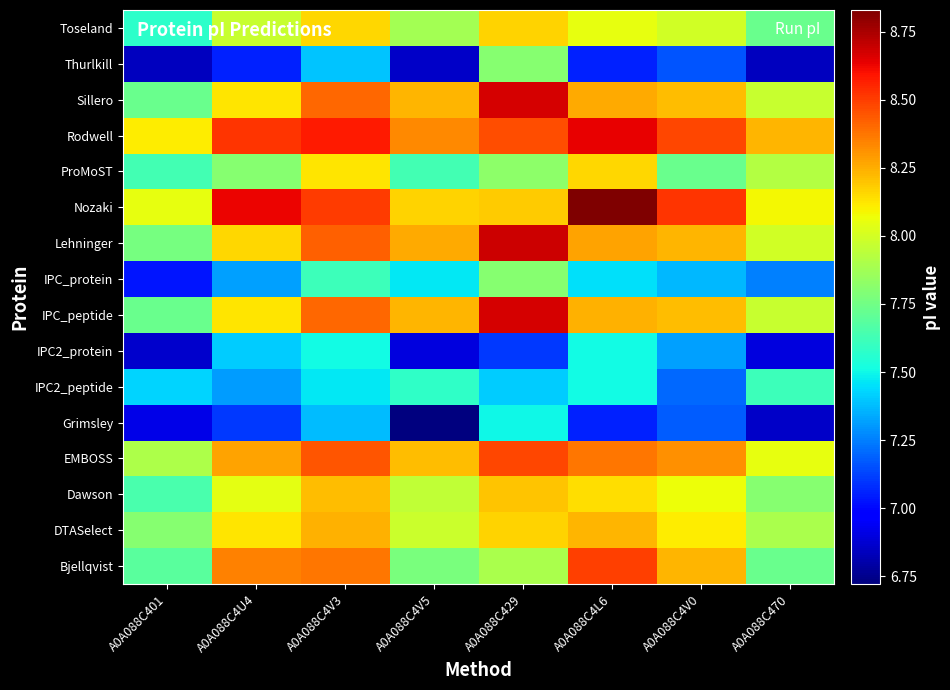

At A0A088C4V3, list the series in order from largest to smallest.

Rodwell, Nozaki, EMBOSS, Lehninger, IPC_peptide, Sillero, Bjellqvist, DTASelect, Dawson, Toseland, ProMoST, IPC_protein, IPC2_protein, IPC2_peptide, Thurlkill, Grimsley